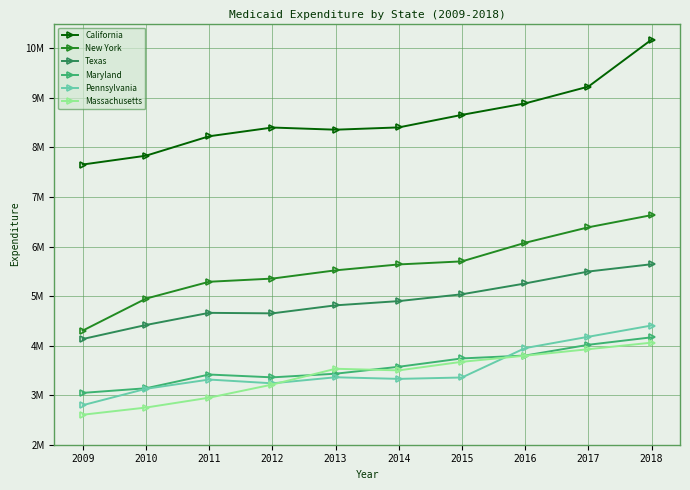

What is the value of the New York point at the 7th from the left?

5700230